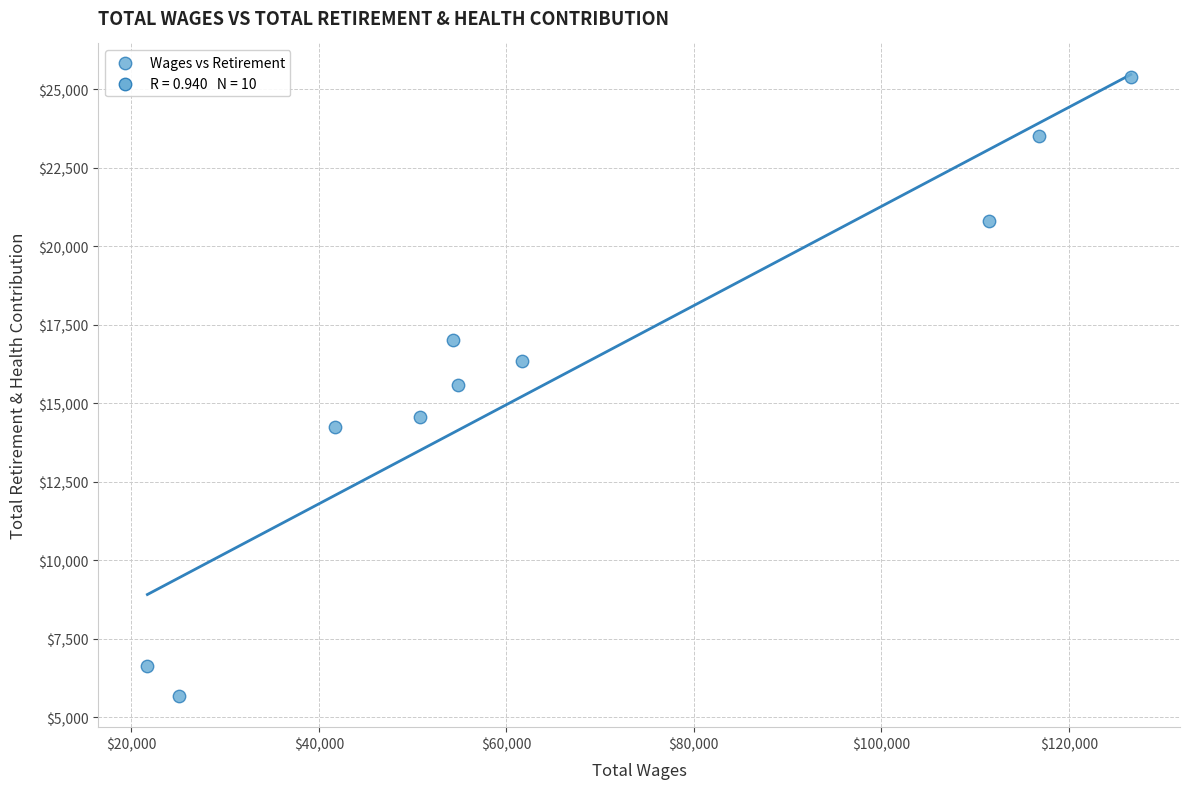

What is the average X value?

66506